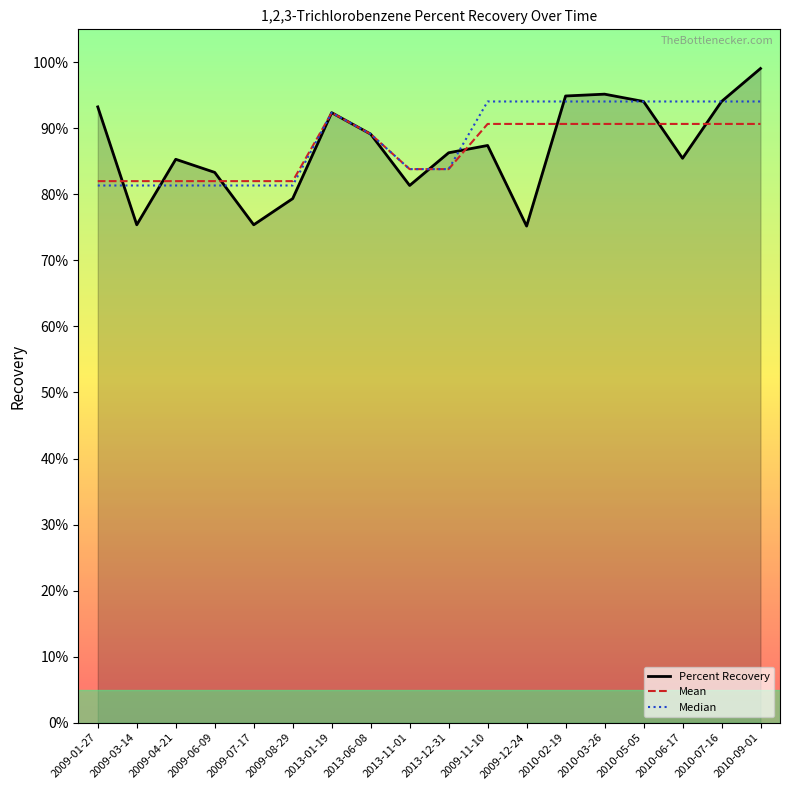

What position from the left is 2009-12-24?

12